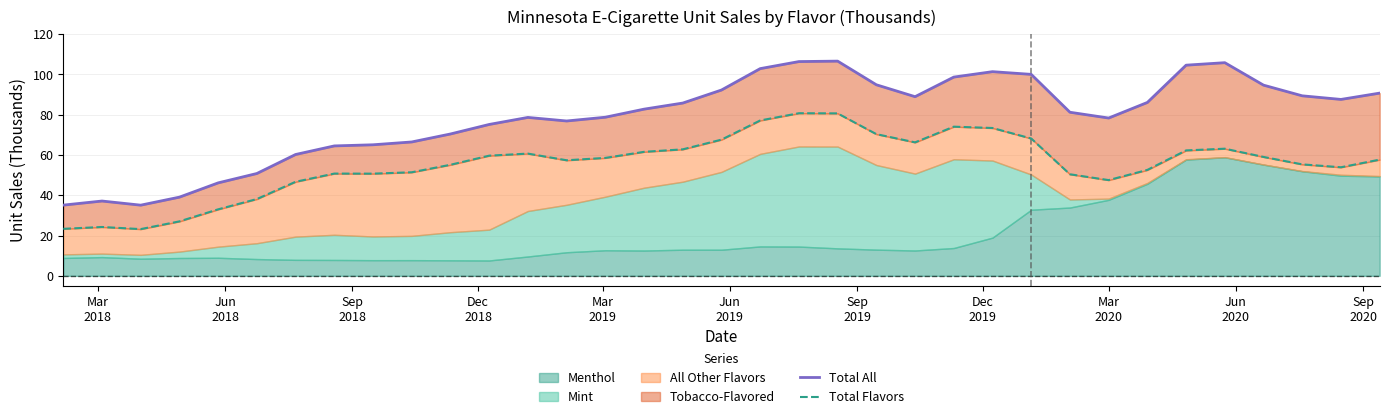

How many data points in Total All are above 82?

18